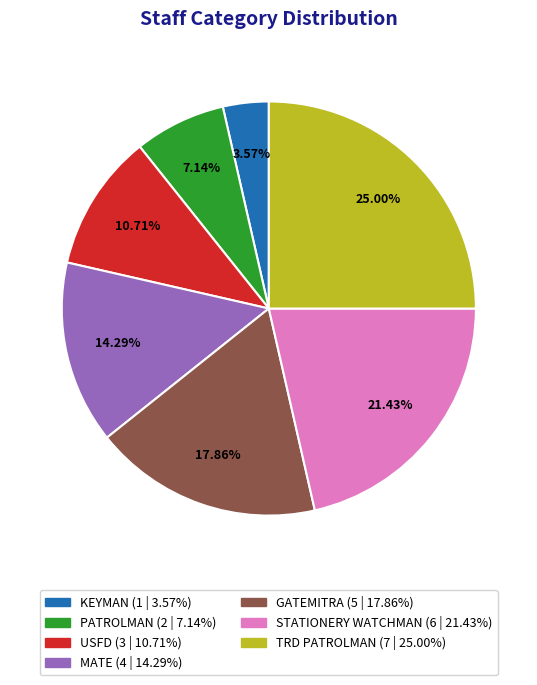

Does any single category account for the majority?

No